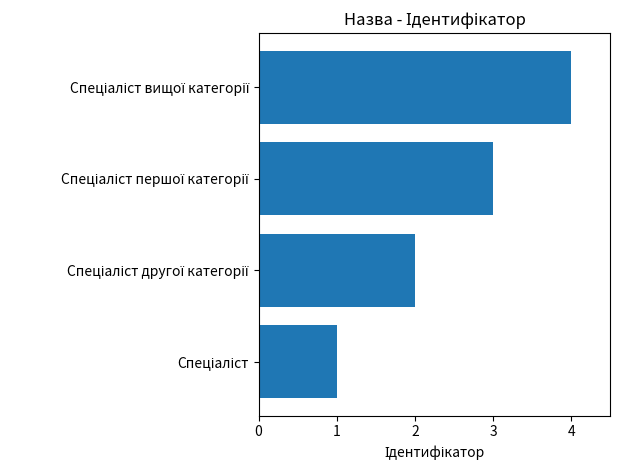

What is the difference between the maximum and minimum values?

3